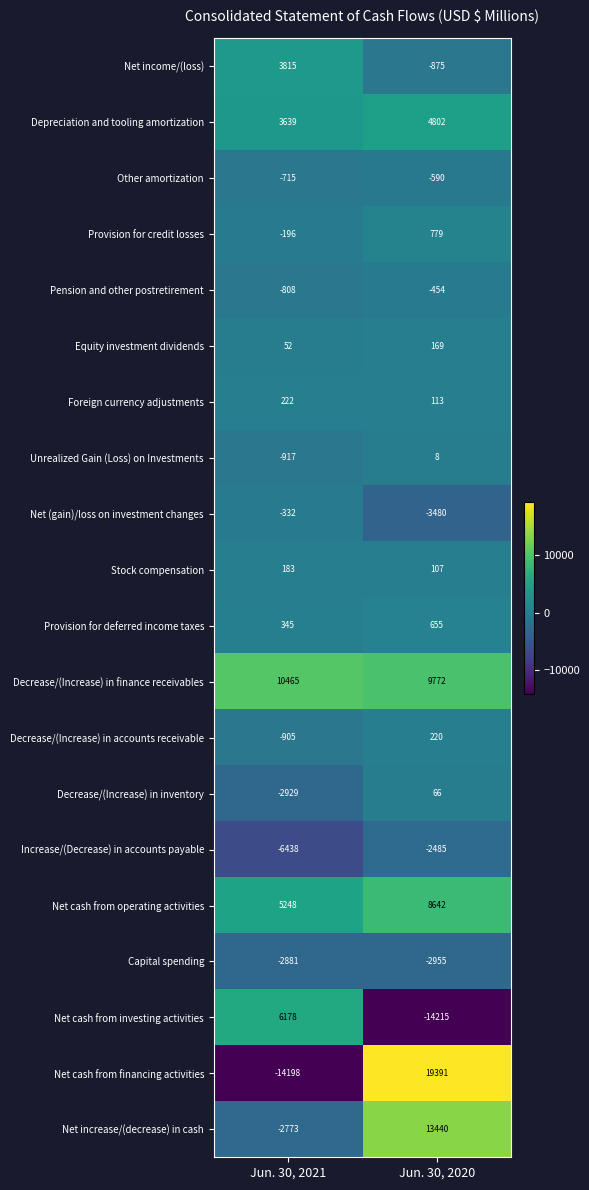

List the series in order of their peak value, highest first.

Net cash from financing activities, Net increase/(decrease) in cash, Decrease/(Increase) in finance receivables, Net cash from operating activities, Net cash from investing activities, Depreciation and tooling amortization, Net income/(loss), Provision for credit losses, Provision for deferred income taxes, Foreign currency adjustments, Decrease/(Increase) in accounts receivable, Stock compensation, Equity investment dividends, Decrease/(Increase) in inventory, Unrealized Gain (Loss) on Investments, Net (gain)/loss on investment changes, Pension and other postretirement, Other amortization, Increase/(Decrease) in accounts payable, Capital spending